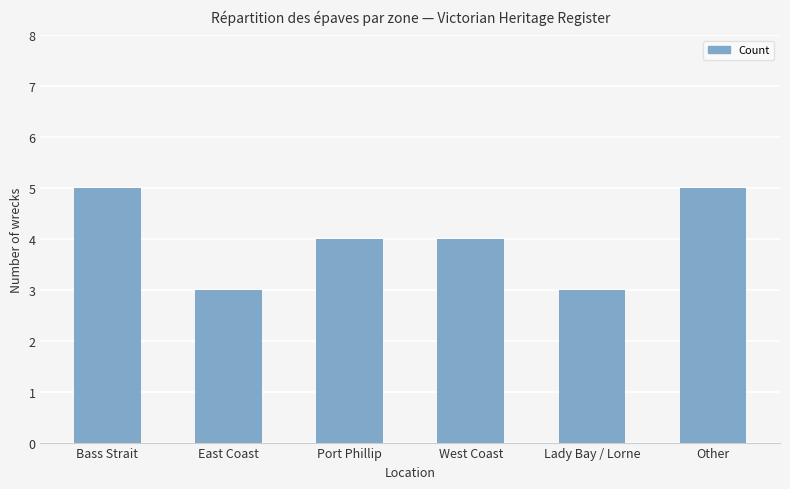

What is the sum of all values?

24